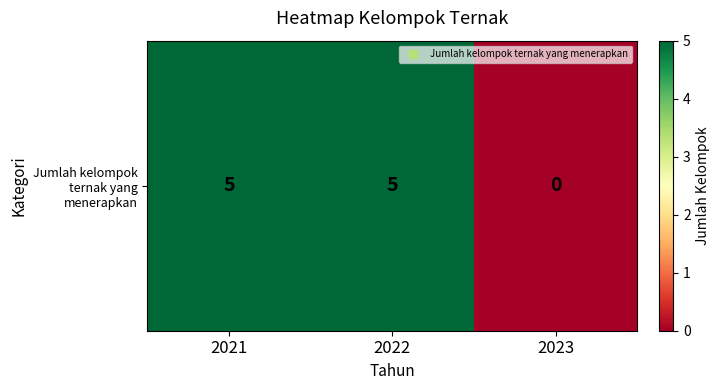

Is it true that the value at 2021 is 3?

False